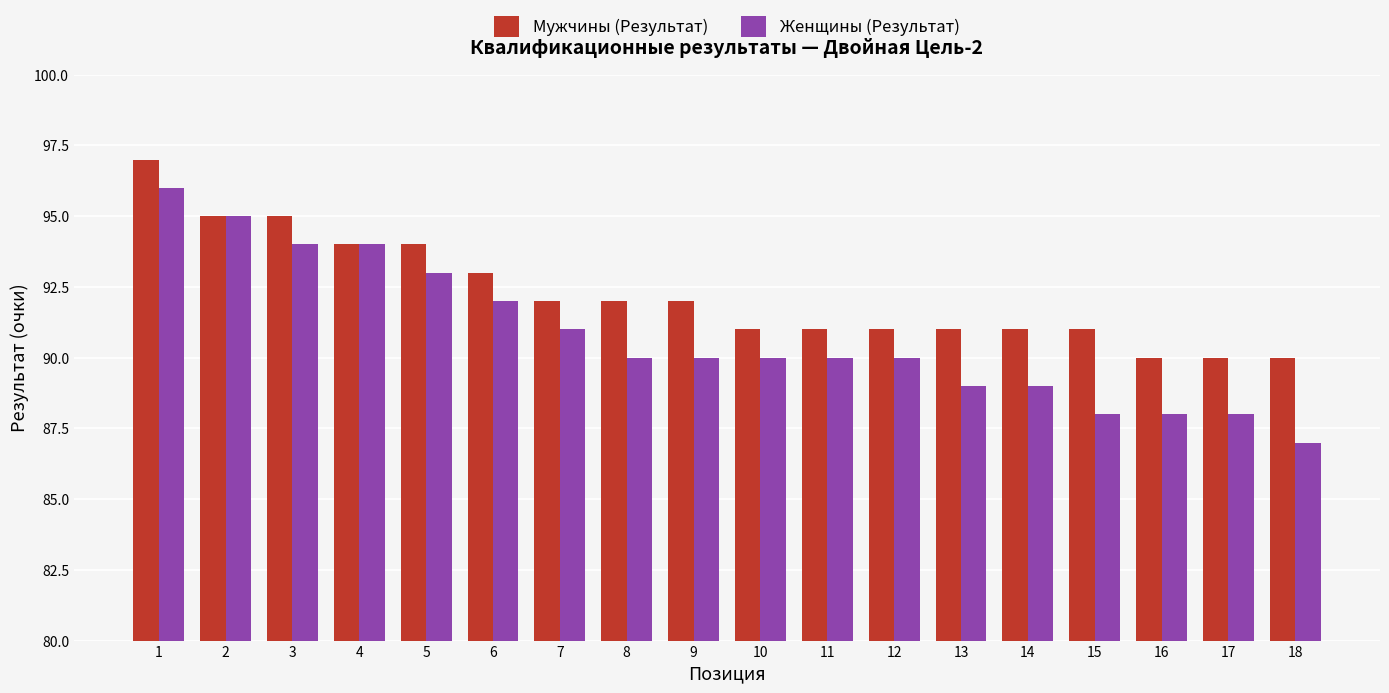

What is the sum of the Мужчины (Результат) values at 16 and 14?

181